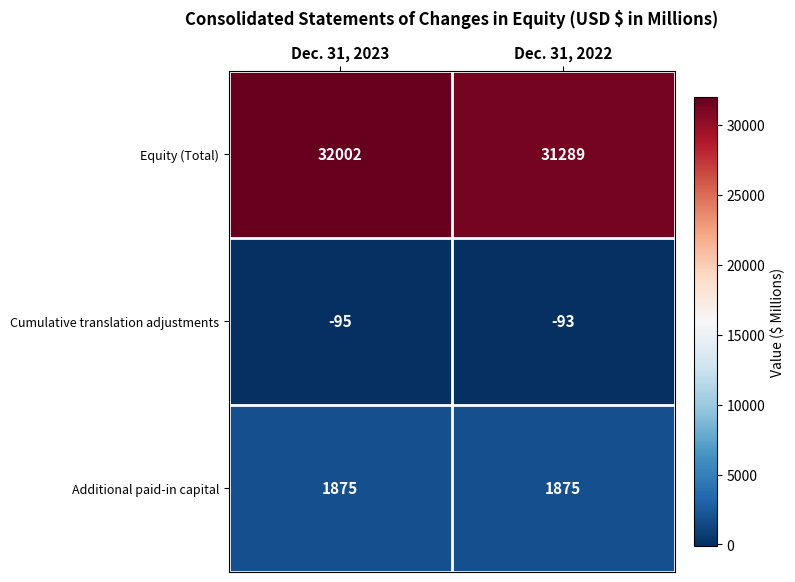

At which category is the sum across all series the highest?

Dec. 31, 2023